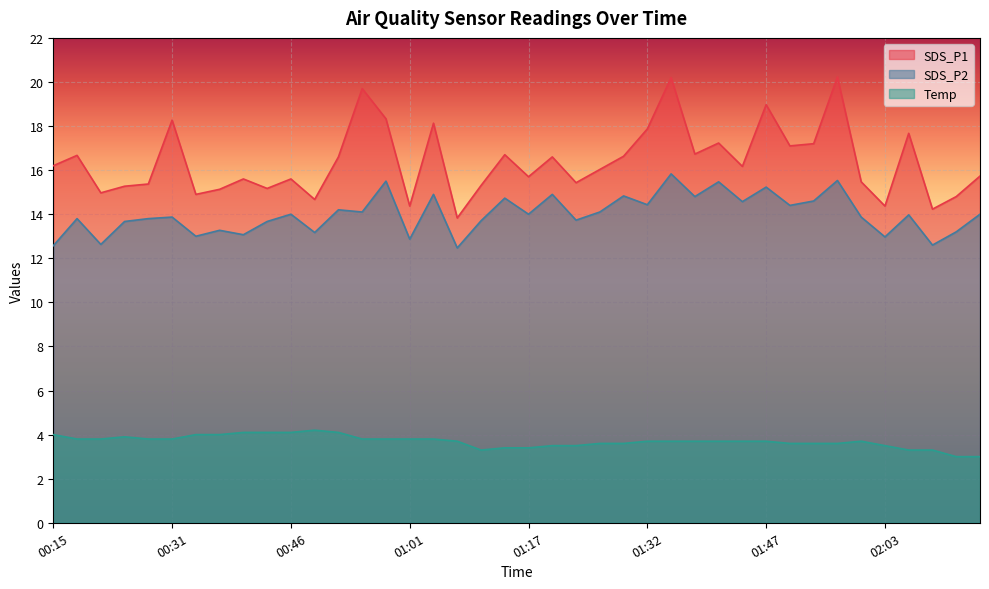

What is the label of the 11th point from the right?

01:44